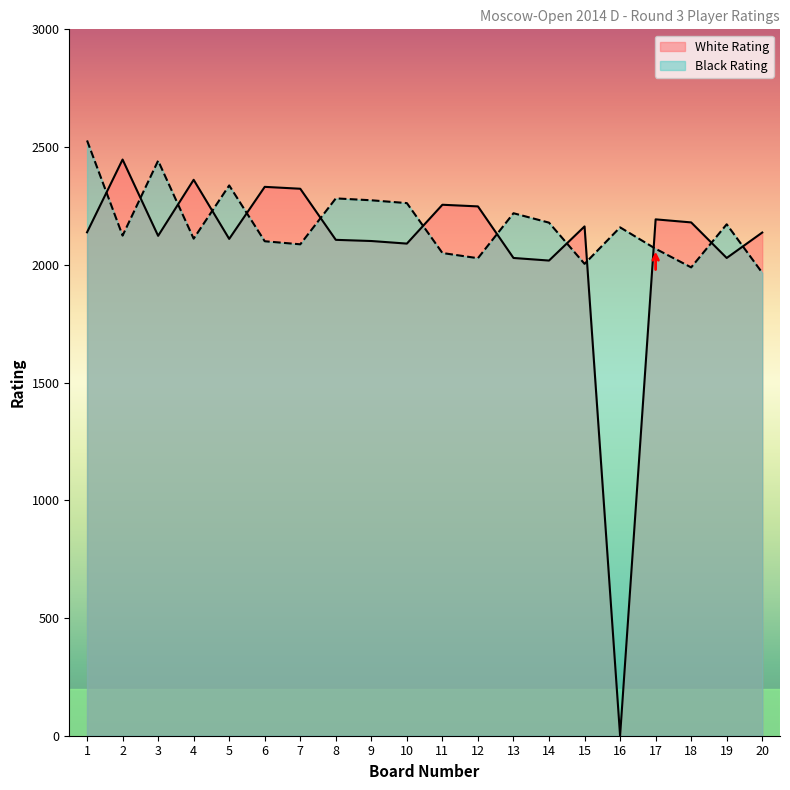

How many positive values does the White Rating series have?

19